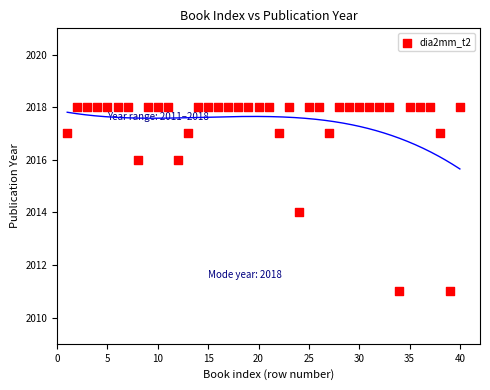

What is the range of Y values (max minus min)?

7